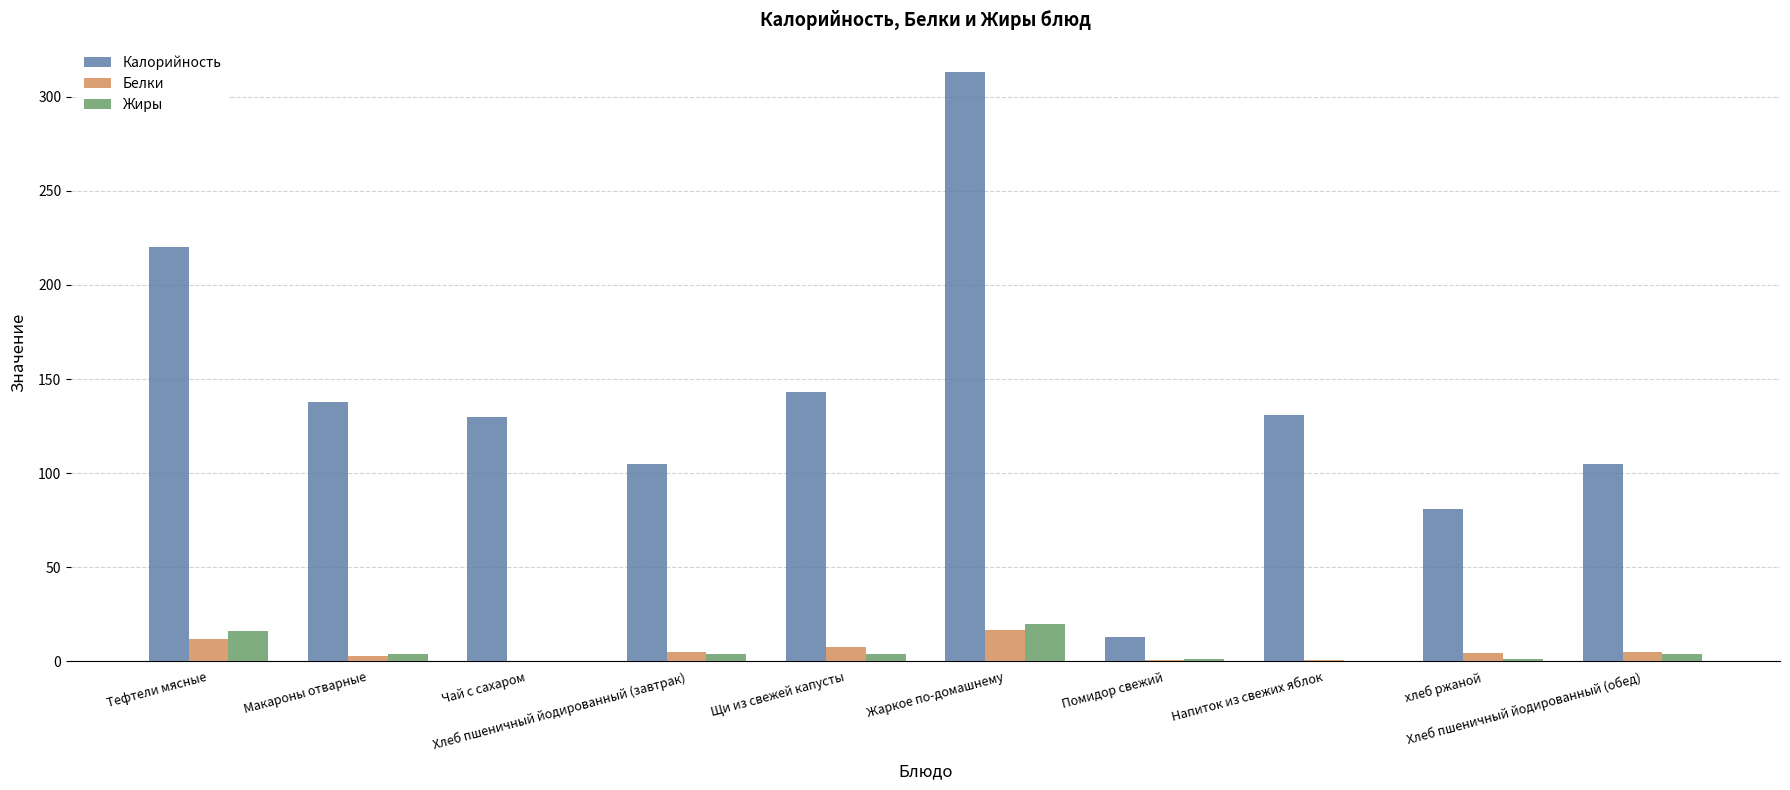

True or false: Калорийность has a value of 372.7 at Тефтели мясные.

False